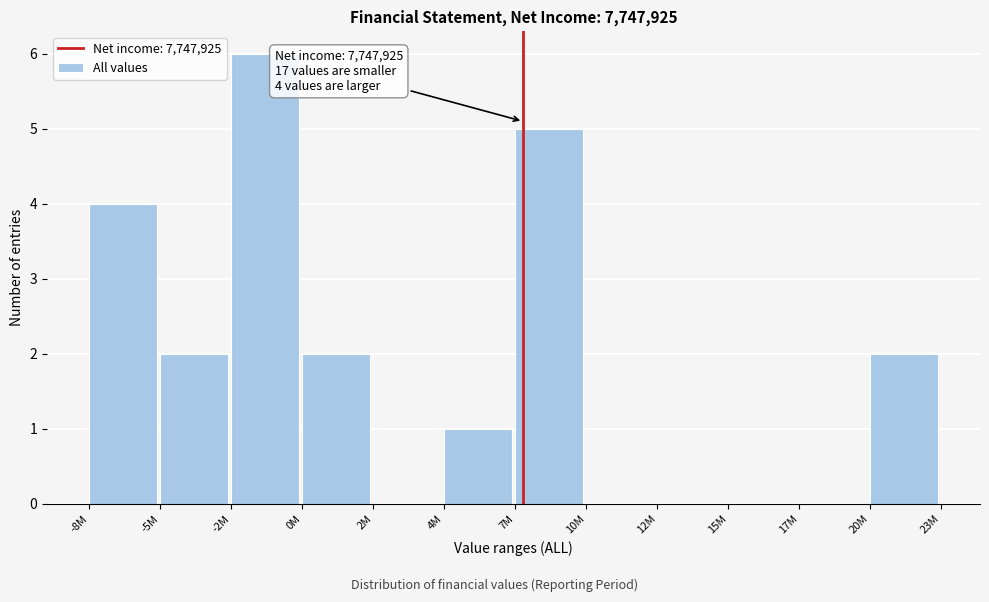

Reading right to left, transcribe all the data shown in this chart.

20M=2	17M=0	15M=0	12M=0	10M=0	7M=5	4M=1	2M=0	0M=2	-2M=6	-5M=2	-8M=4